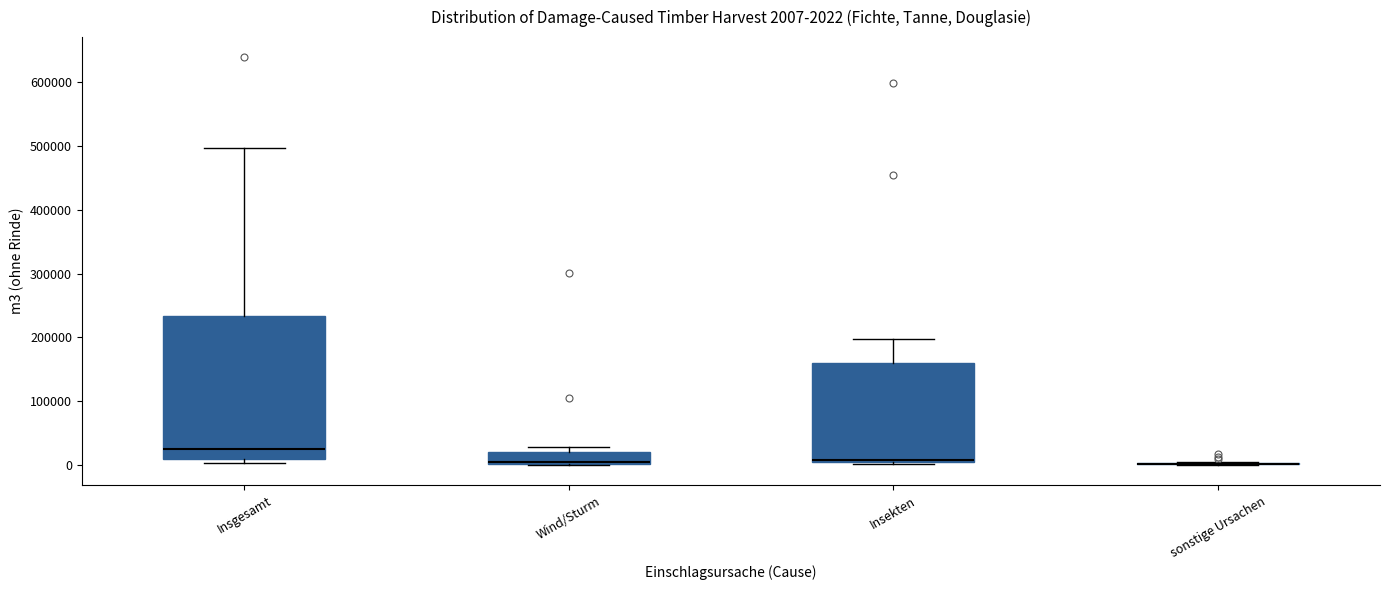

Which box is the tallest, from its lower edge to its upper edge?

Insgesamt